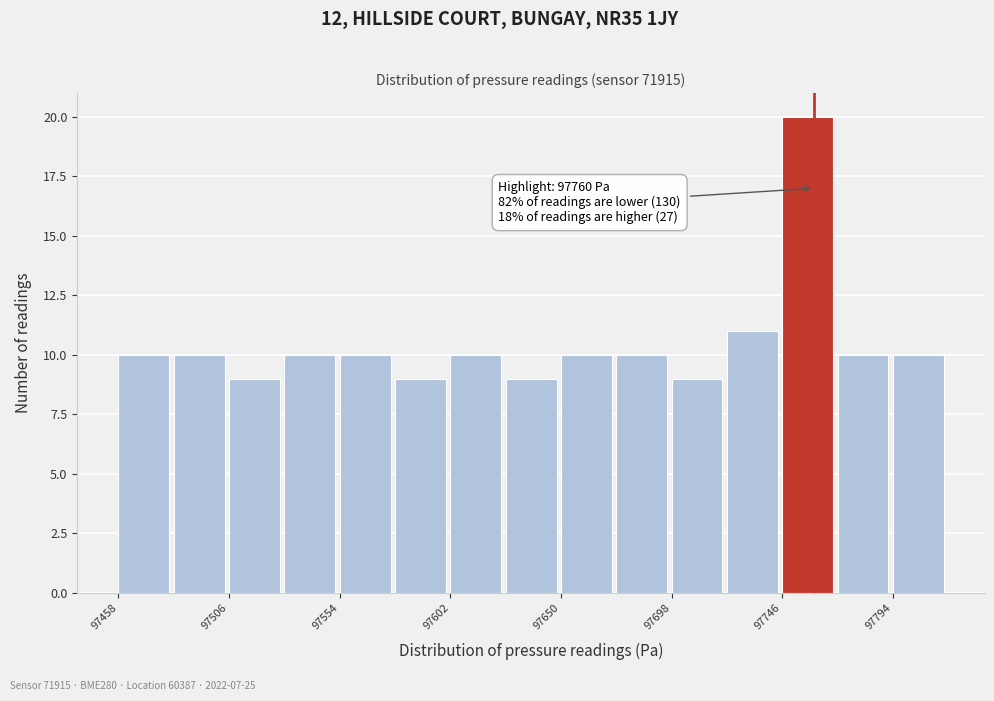

Over which range of the x-axis is the bar tallest?

97745 to 97770